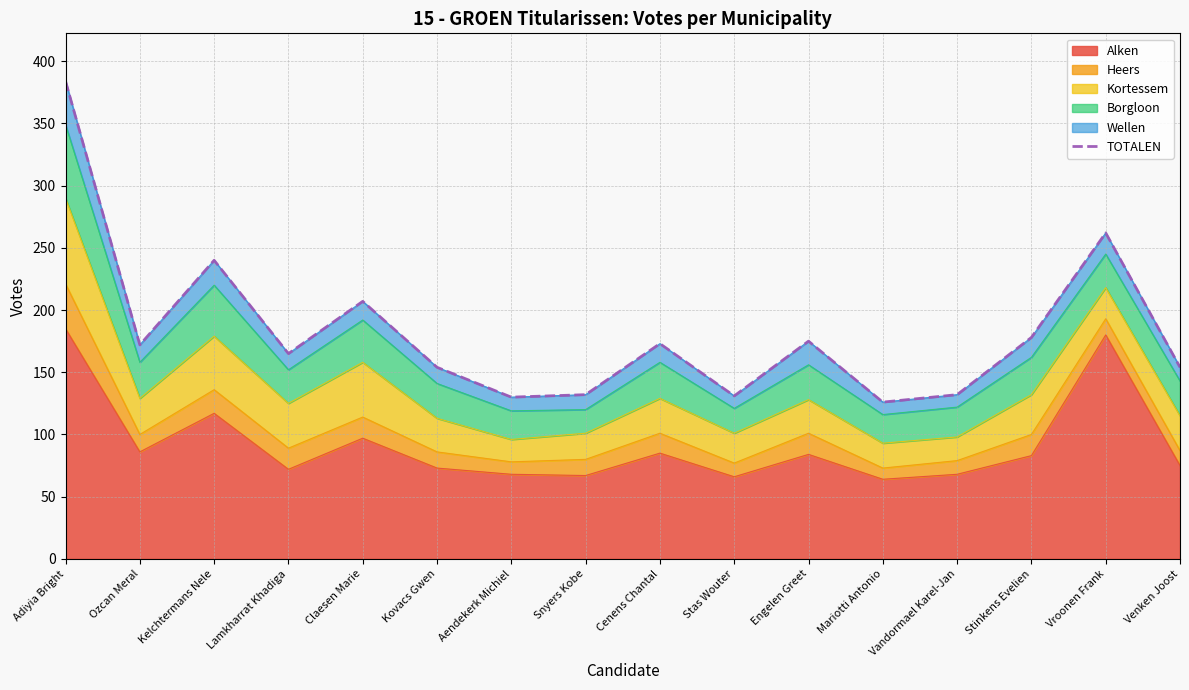

Count the number of categories in the chart.

16